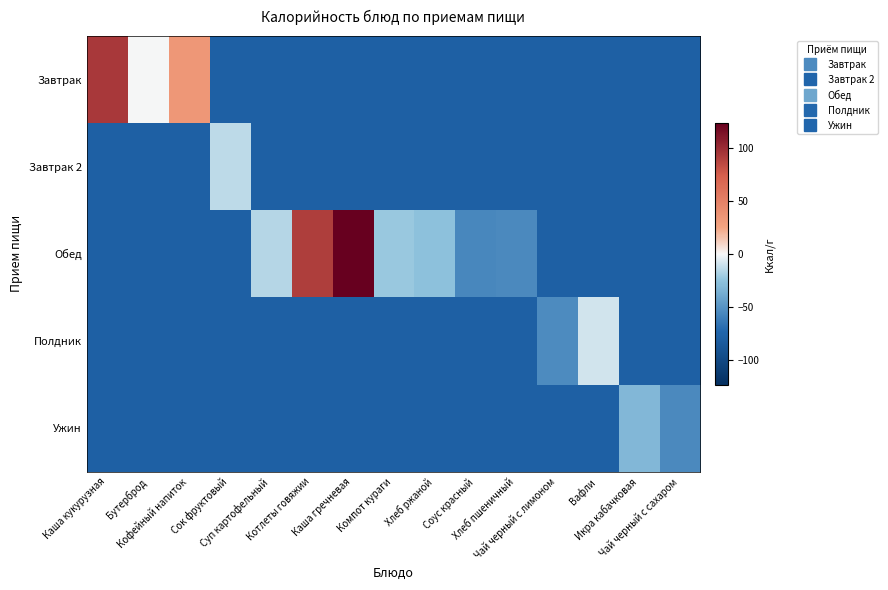

Which has a higher value, Кофейный напиток or Вафли?

Кофейный напиток